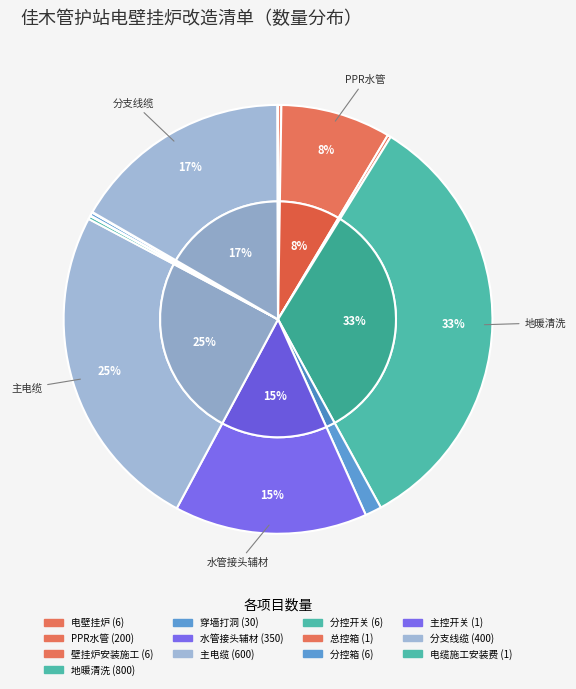

How many slices are in this pie chart?

13